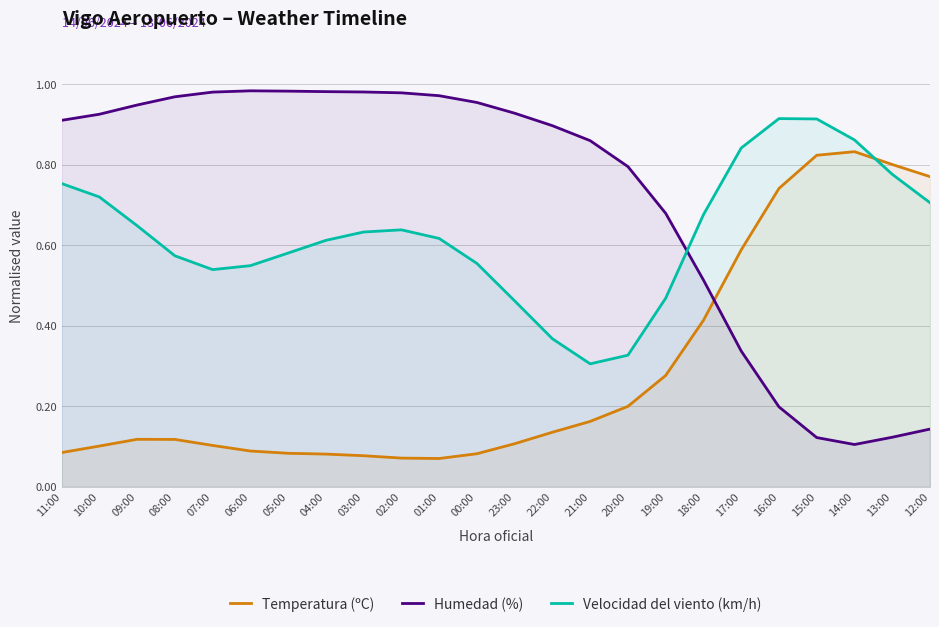

Does the chart display data point markers on the line(s)?

No